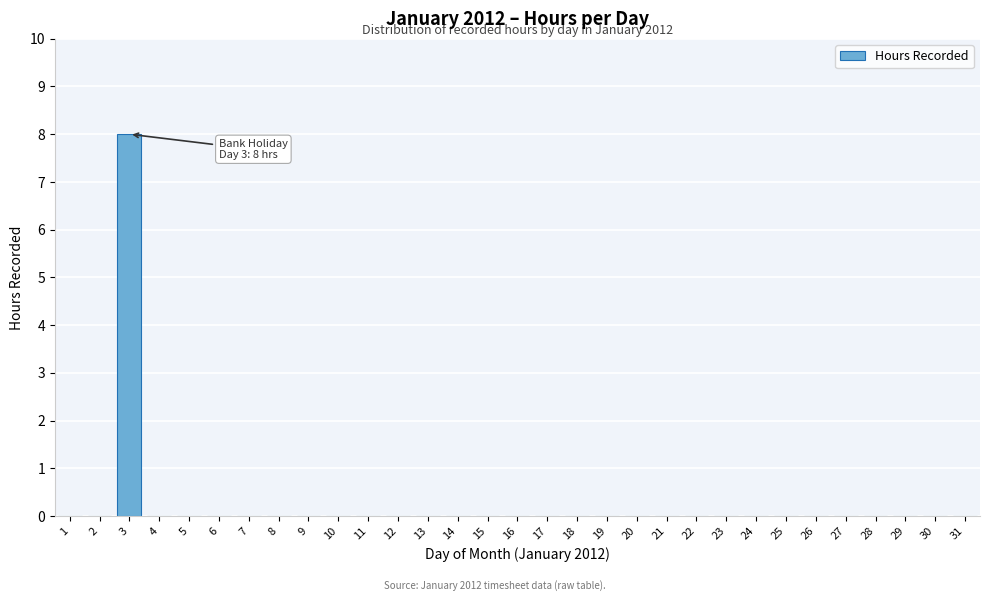

At which category does the chart reach its peak across all series?

3